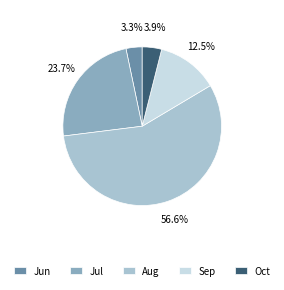

Do Oct and Sep together represent more than half of the pie?

No